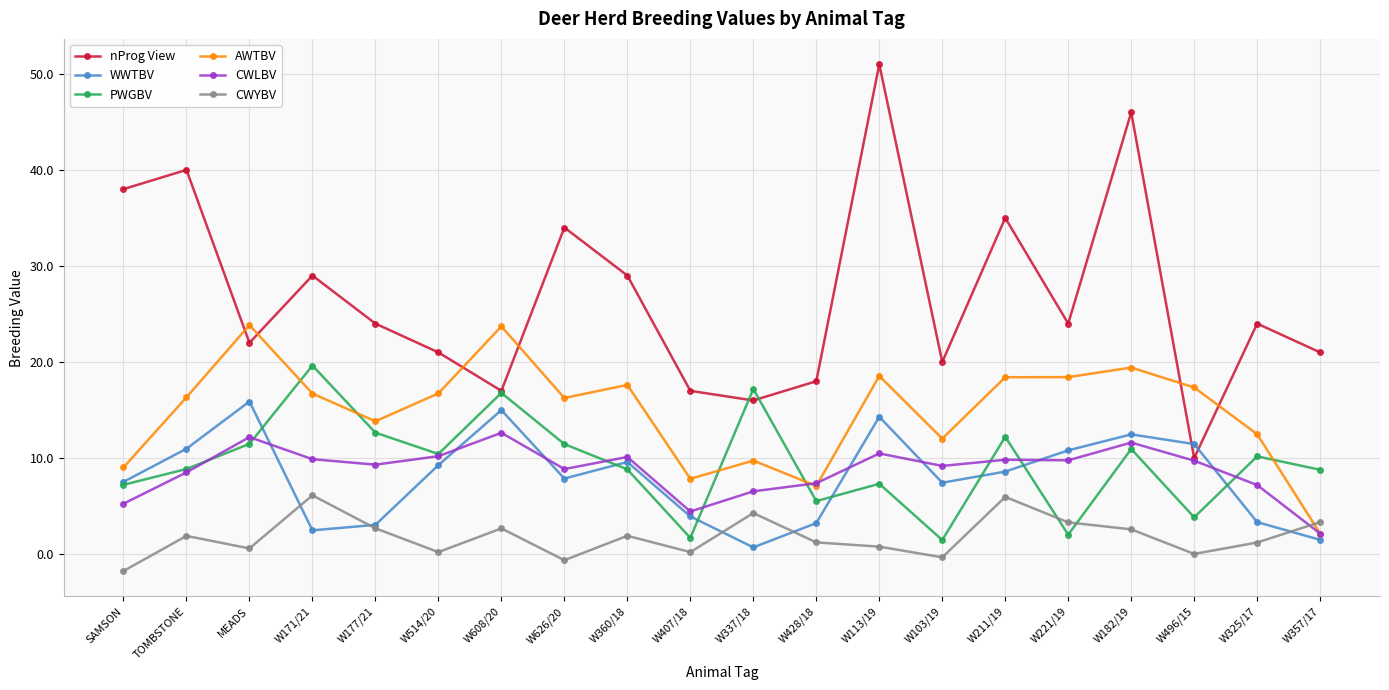

What is the total value across all series at W360/18?

77.1